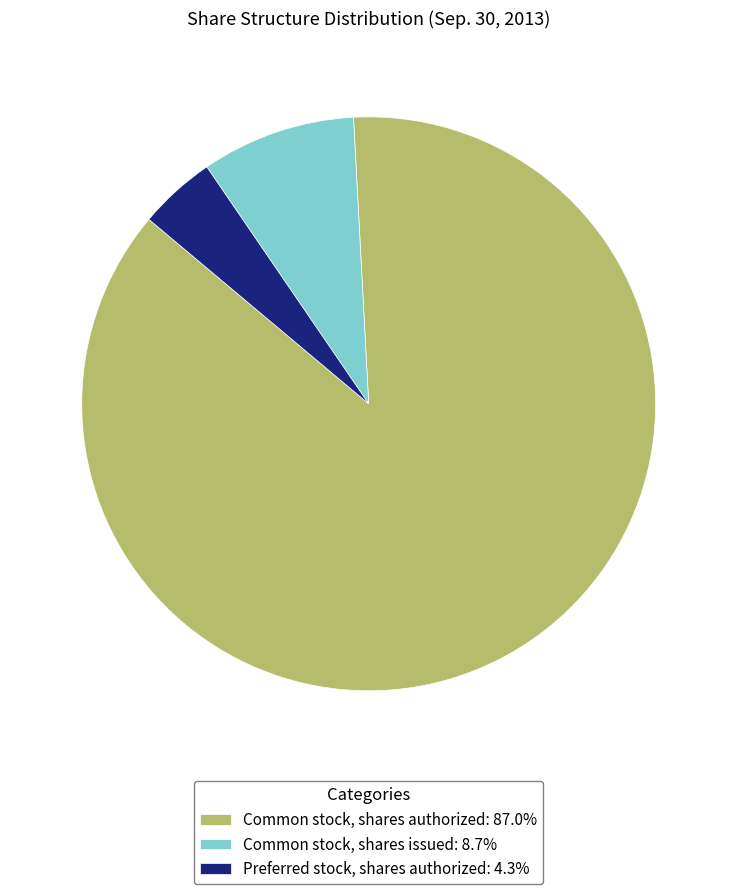

Is Common stock, shares issued the majority of the pie?

No